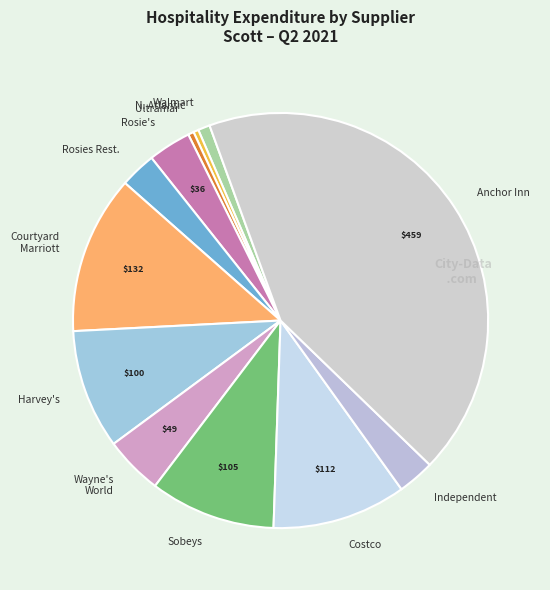

Between Wayne's World and Rosies Rest., which is larger?

Wayne's World